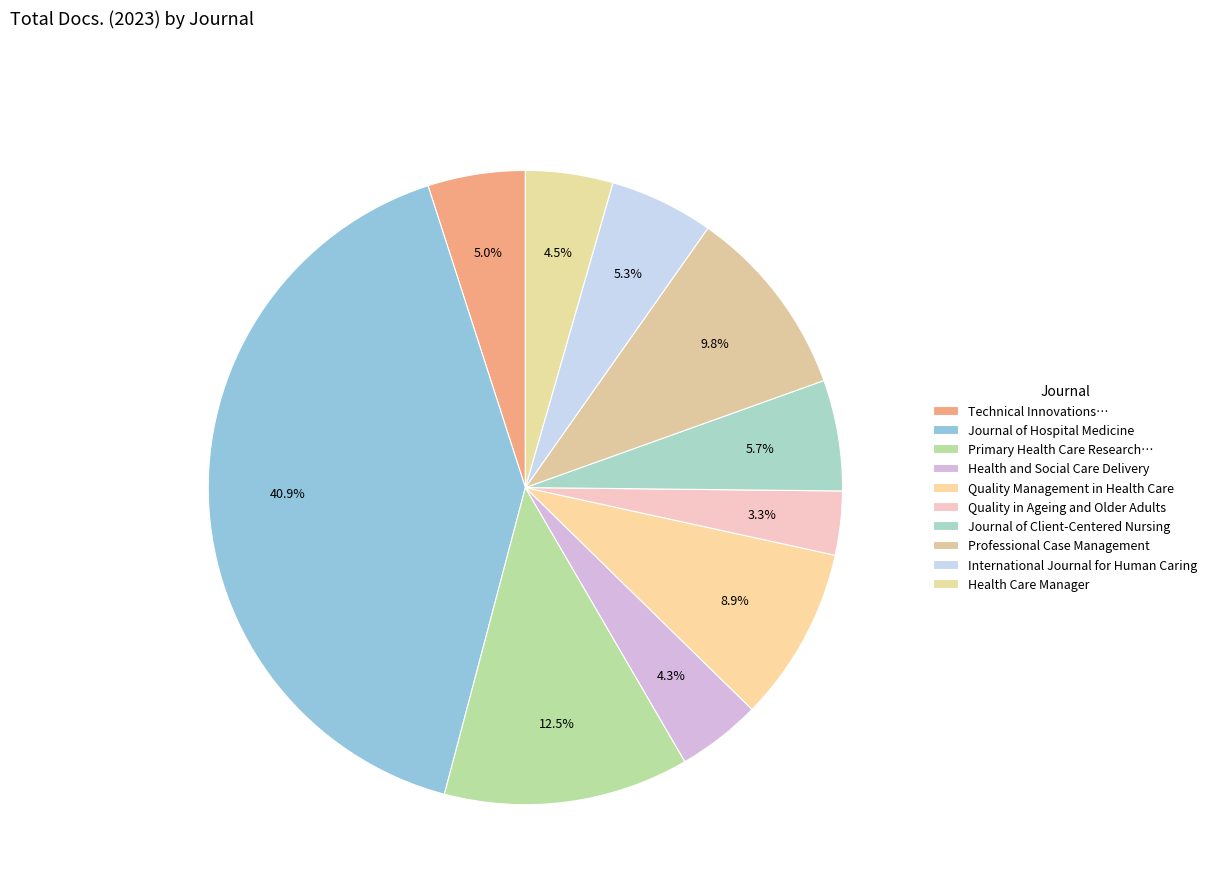

How many slices are in this pie chart?

10